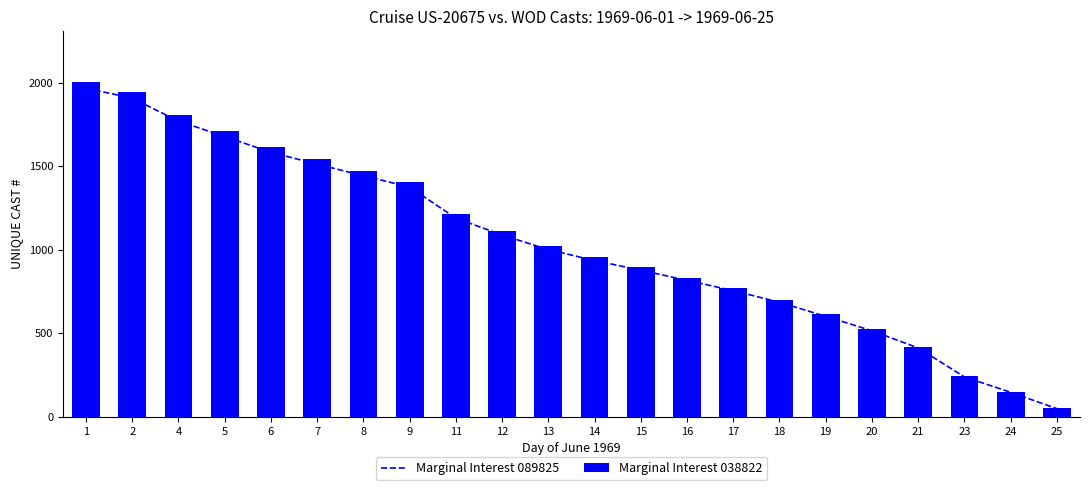

What value does the Marginal Interest 089825 series have at 4?

1770.9